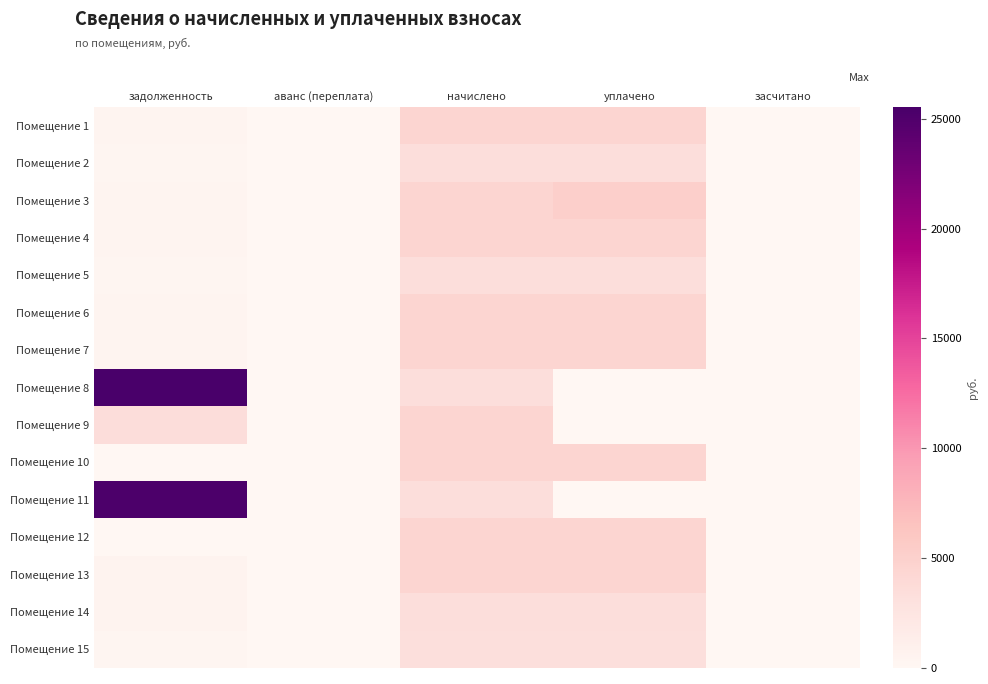

What is the total value across all series at задолженность?

58172.0